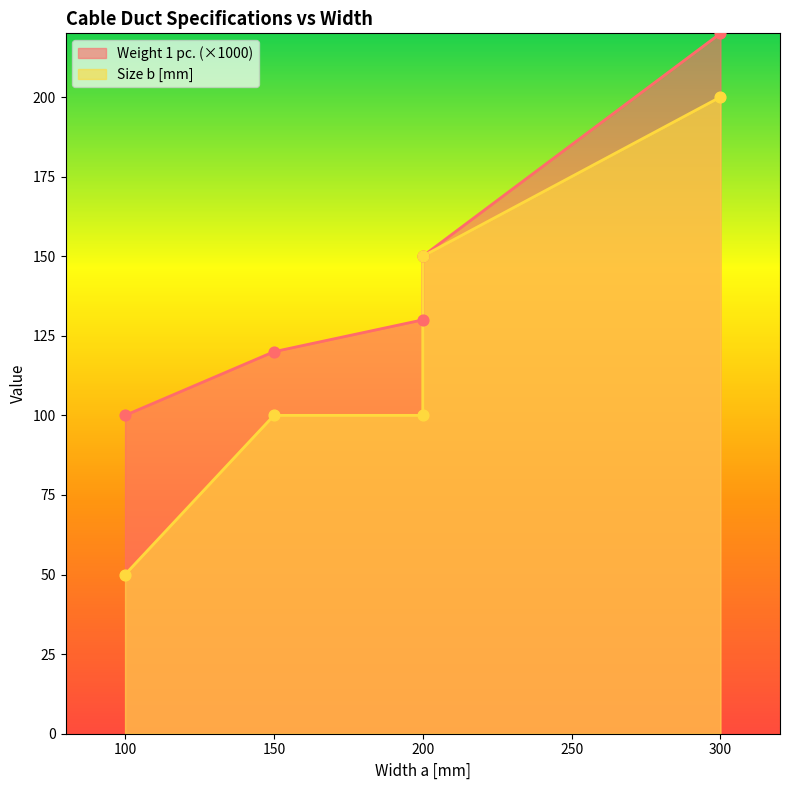

Is the value of Size b [mm] at 200 greater than the value of Weight 1 pc. at 150?

No